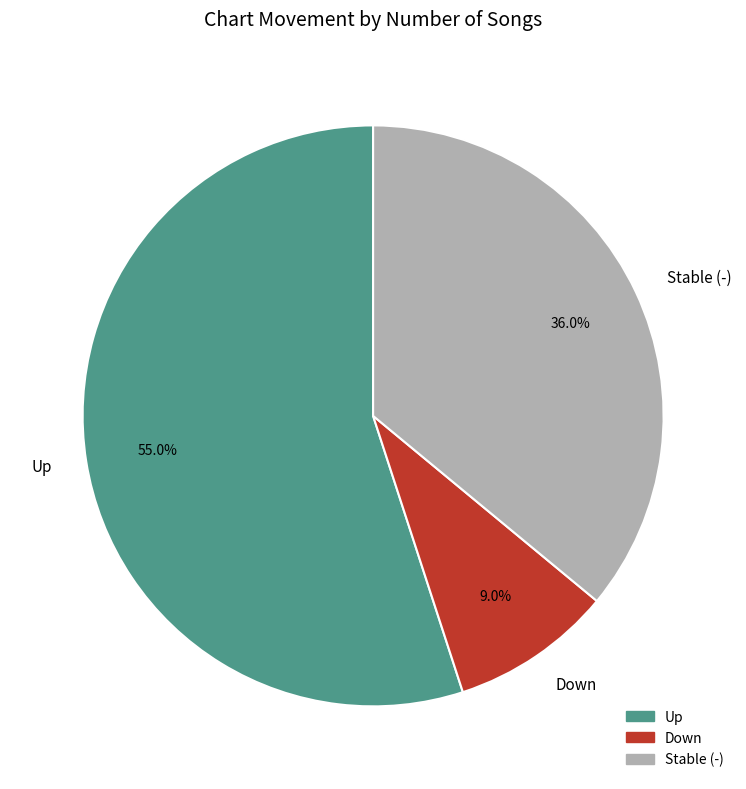

What is the total percentage of Stable (-) and Down?

45.0%